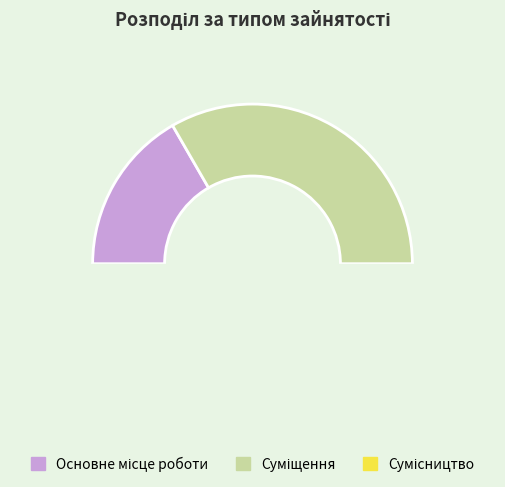

Which slice is the smallest?

Основне місце роботи